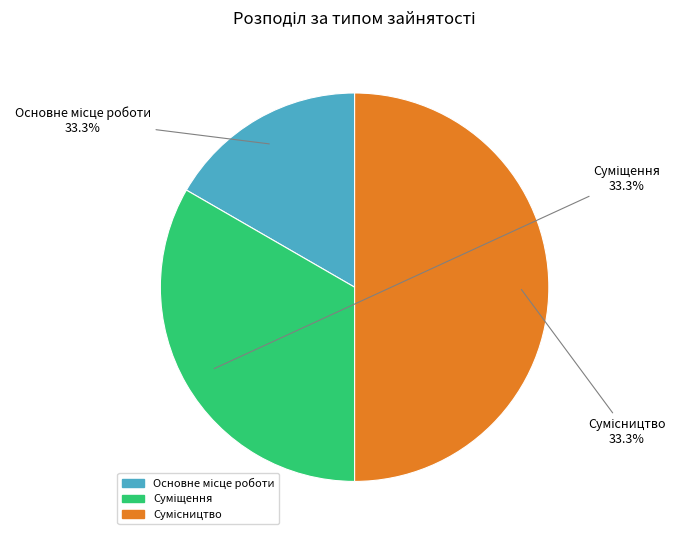

Is there any slice that represents more than half of the pie?

No